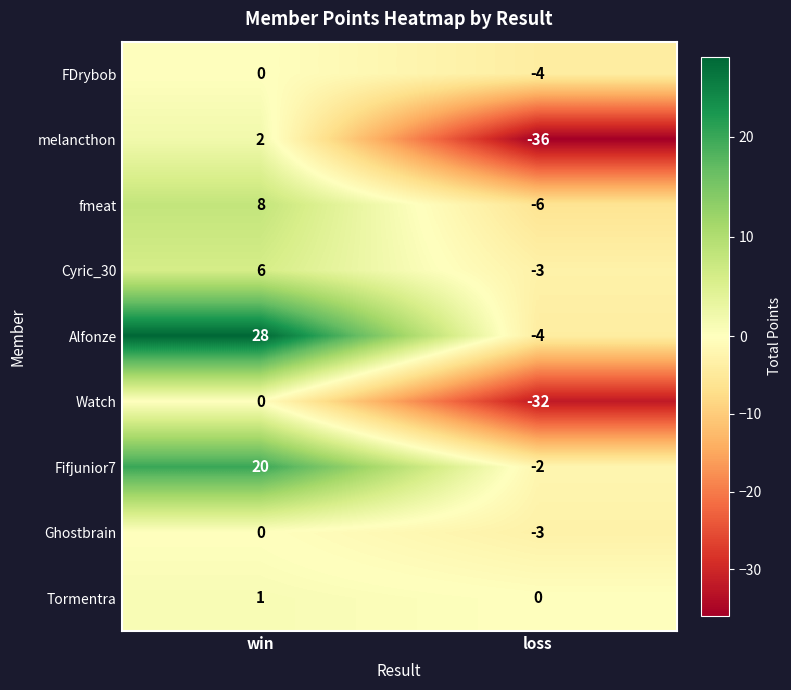

At which category is the sum across all series the highest?

win